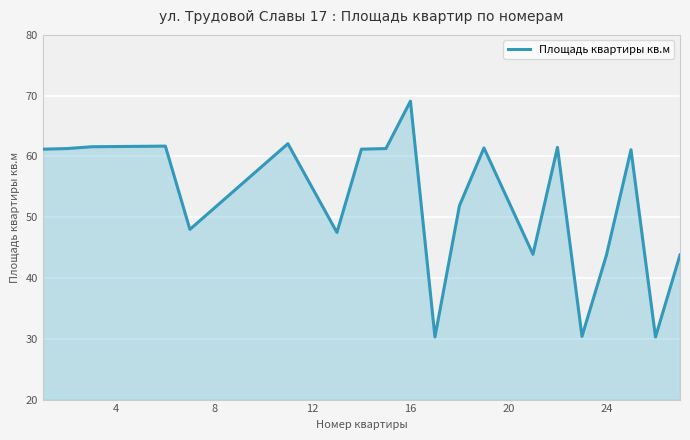

What is the smallest value displayed?

30.3